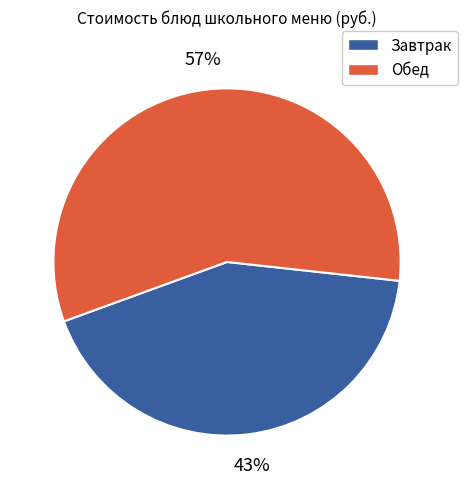

Does any single category account for the majority?

Yes